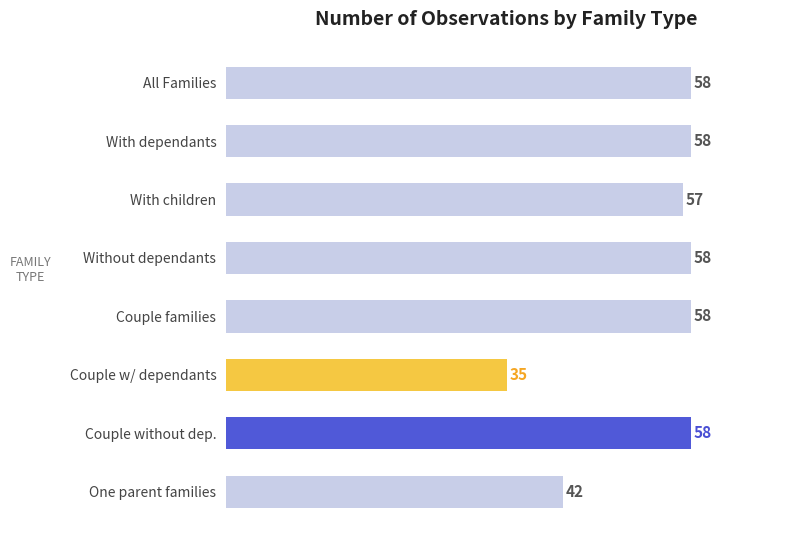

The value at Couple w/ dependants is 35. True or false?

True